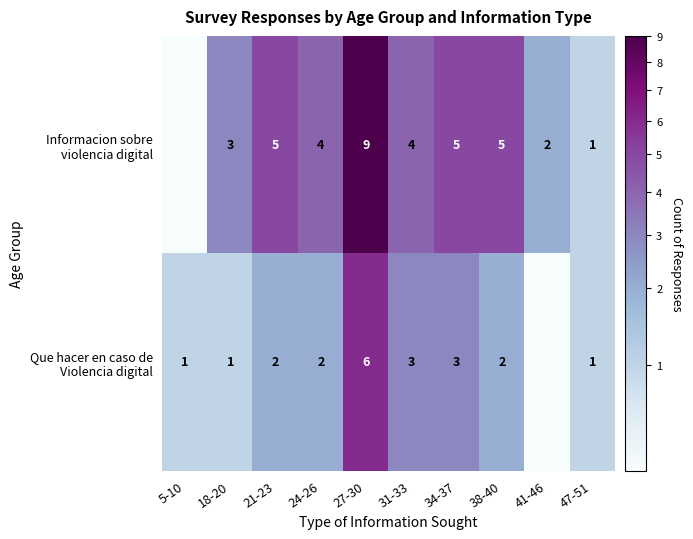

Where is Que hacer en caso de Violencia digital nearest to the value 3?

31-33